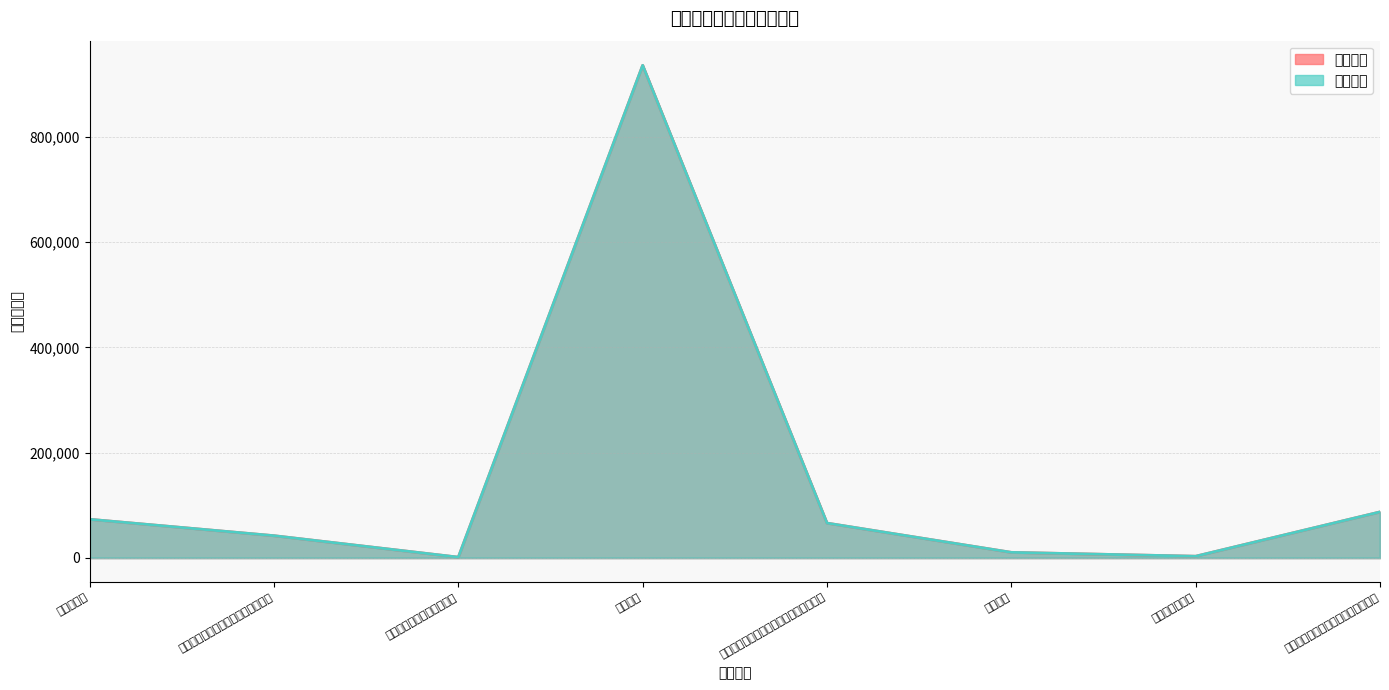

How many values in the 本年支出 series are below 66000?

4